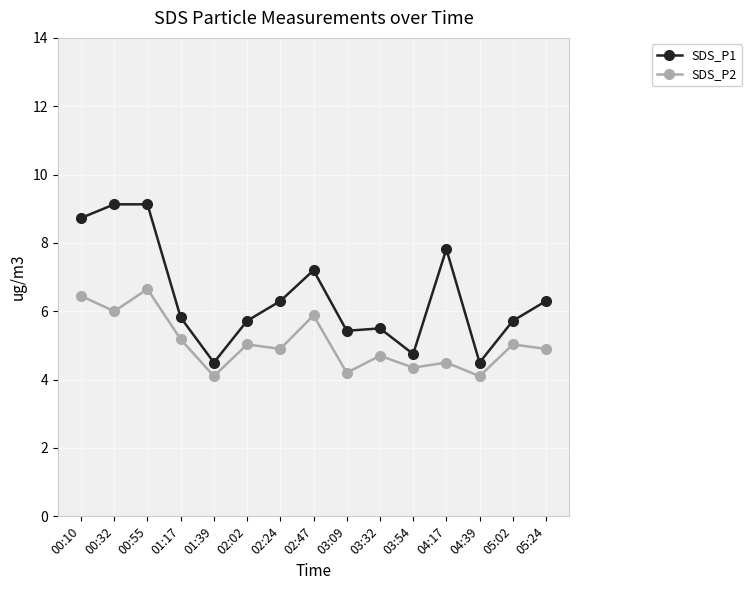

The value of SDS_P1 at 00:32 is 16.3. True or false?

False